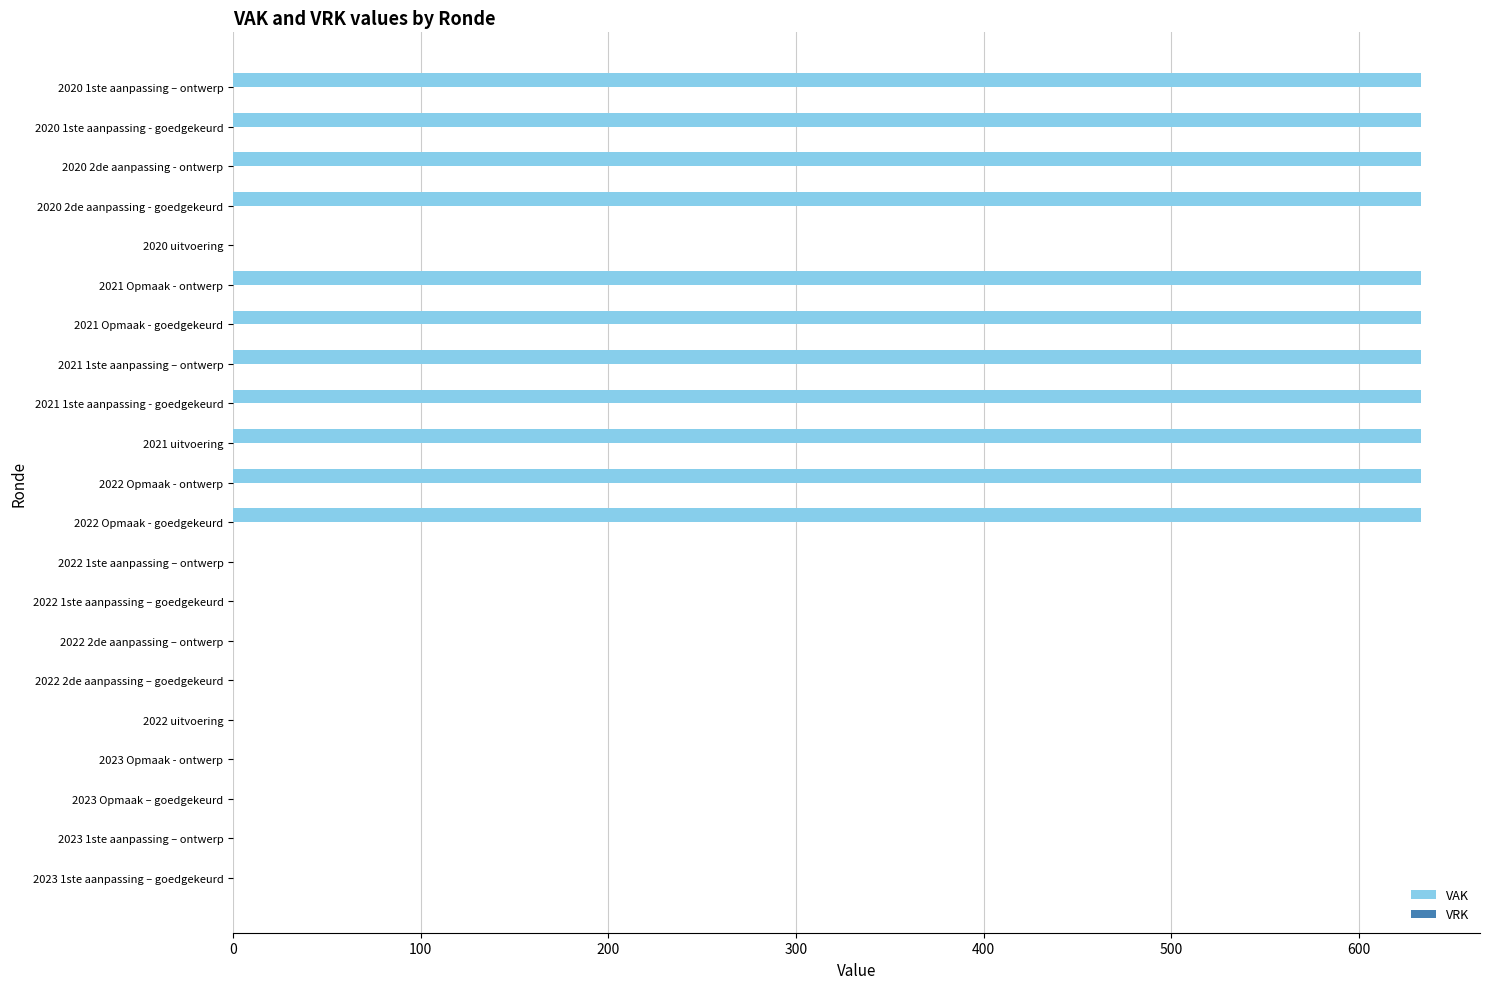

Count the number of categories in the chart.

21